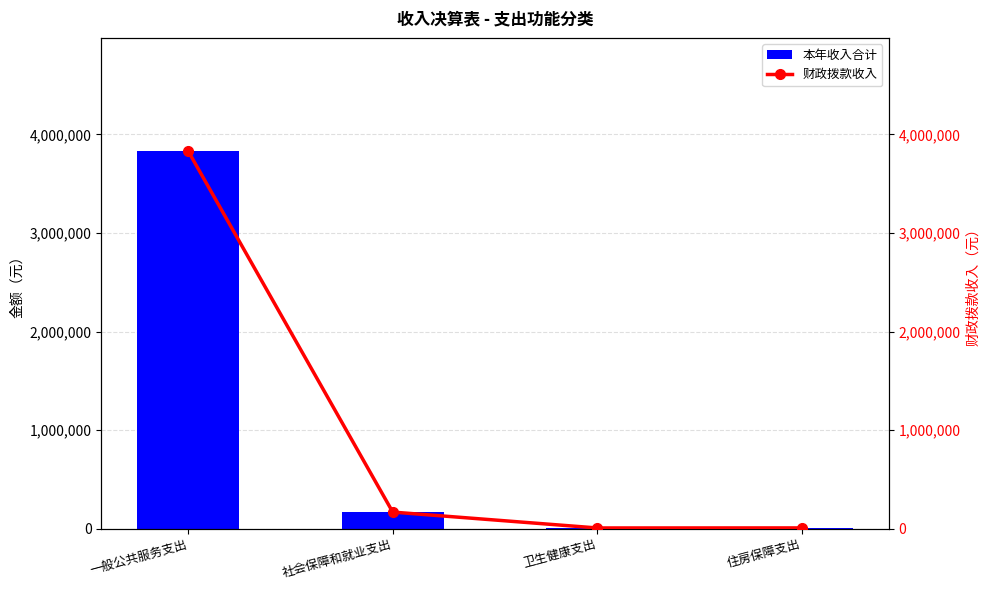

Reading left to right, extract all data points from this chart.

本年收入合计: 3830430.2	167621.5	6423.8	6955.0
财政拨款收入: 3830430.2	167621.5	6423.8	6955.0